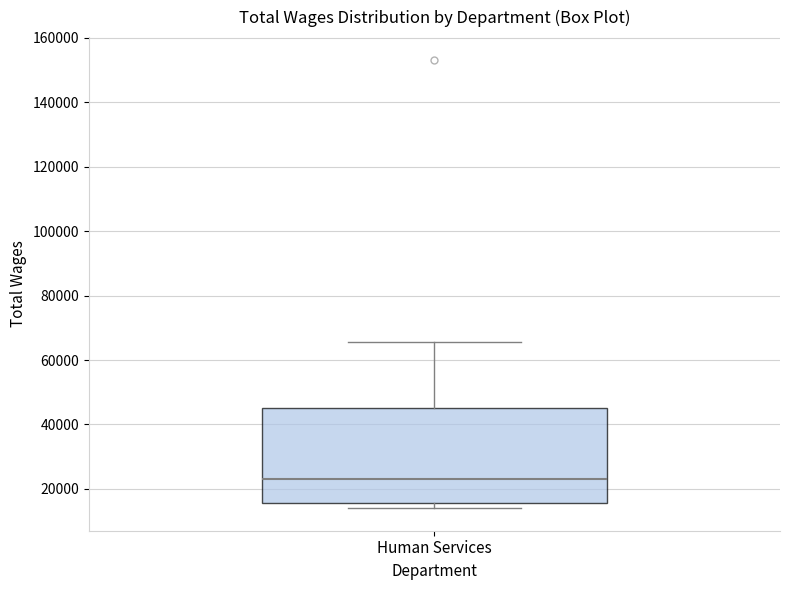

Read this box plot against the y-axis: the position of the median line, the range covered by the box, and the ends of both whiskers. The values are not printed on the chart, so give them approximately, as read against the axis.

median 24000, box 16000 to 46000, whiskers 14000 to 66000